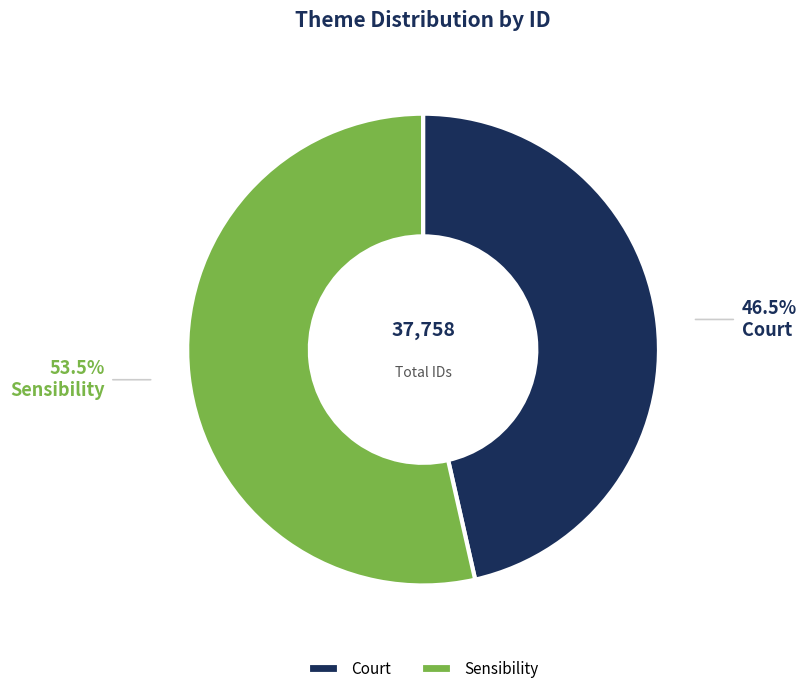

How many slices are in this pie chart?

2